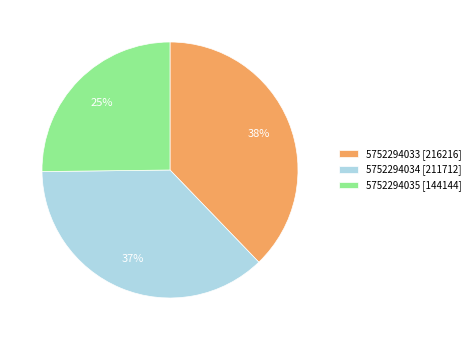

Which slice is the smallest?

5752294035